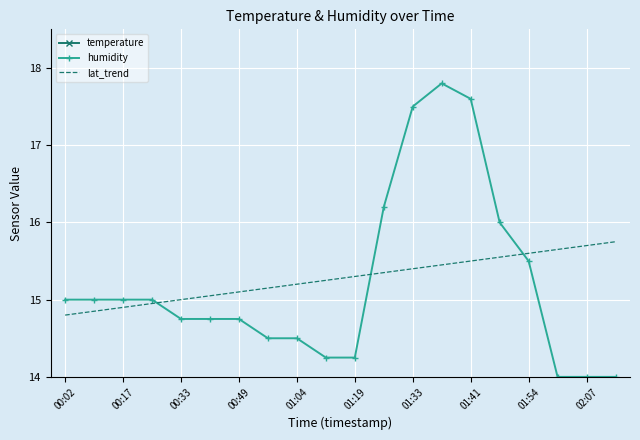

Is it true that lat_trend equals 3.2 at 15?

False